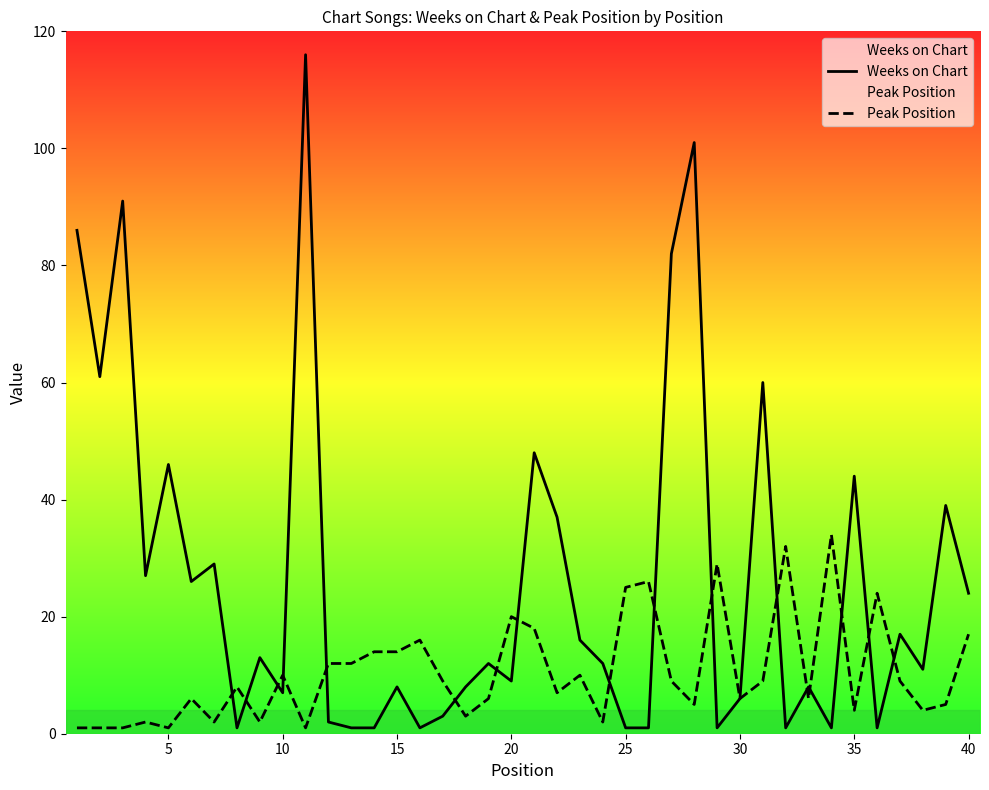

True or false: Peak Position has a value of 2 at 10.

False